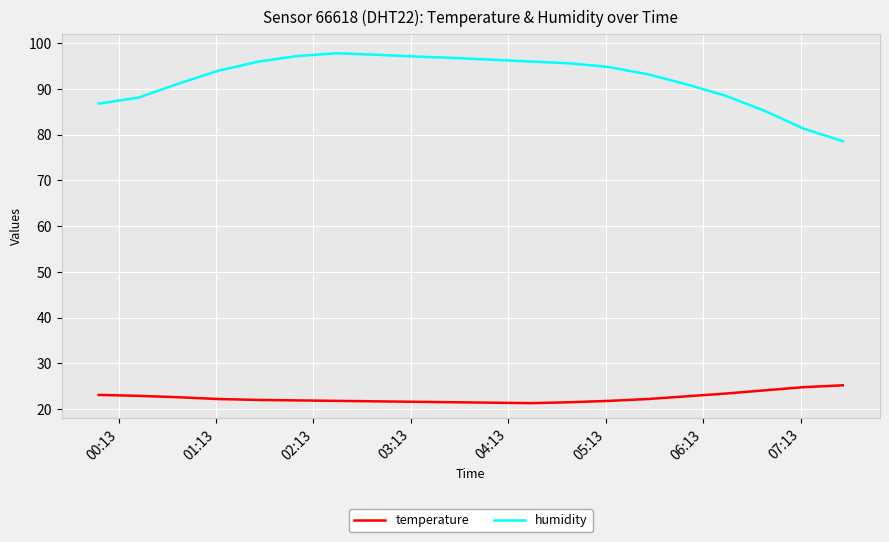

What is the minimum value shown in the chart?

21.3